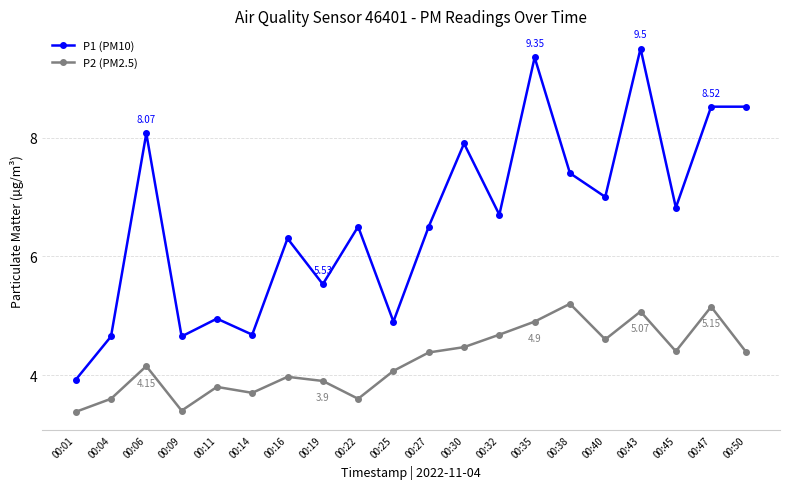

How many interior local valleys does the P1 (PM10) series have?

7